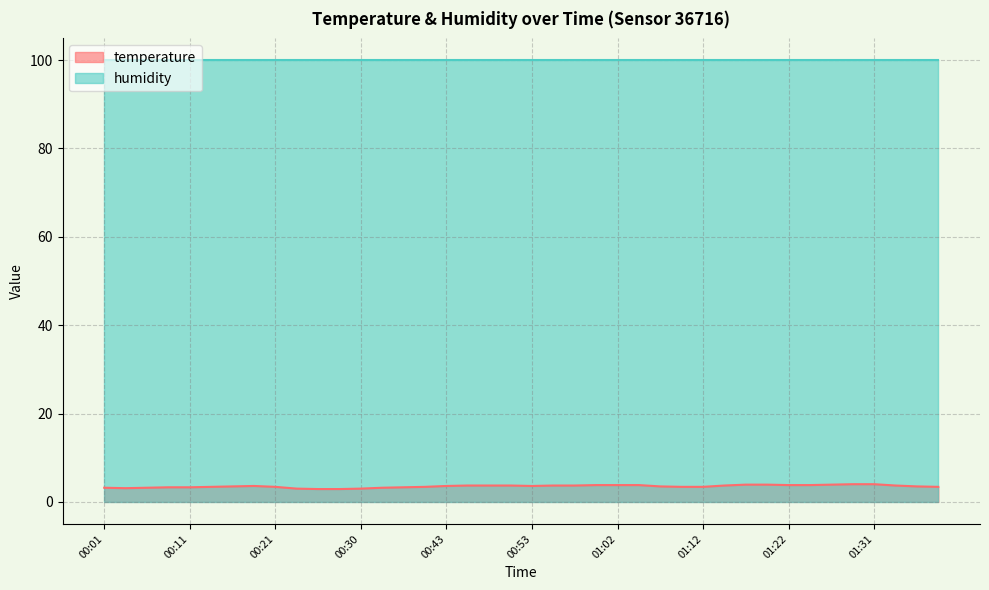

The chart shows a value of 1.1 at 00:08. True or false?

False